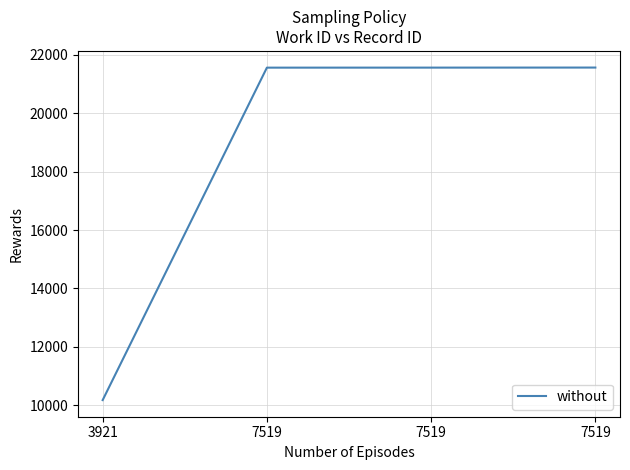

What is the value of the 2nd point from the left?

21565